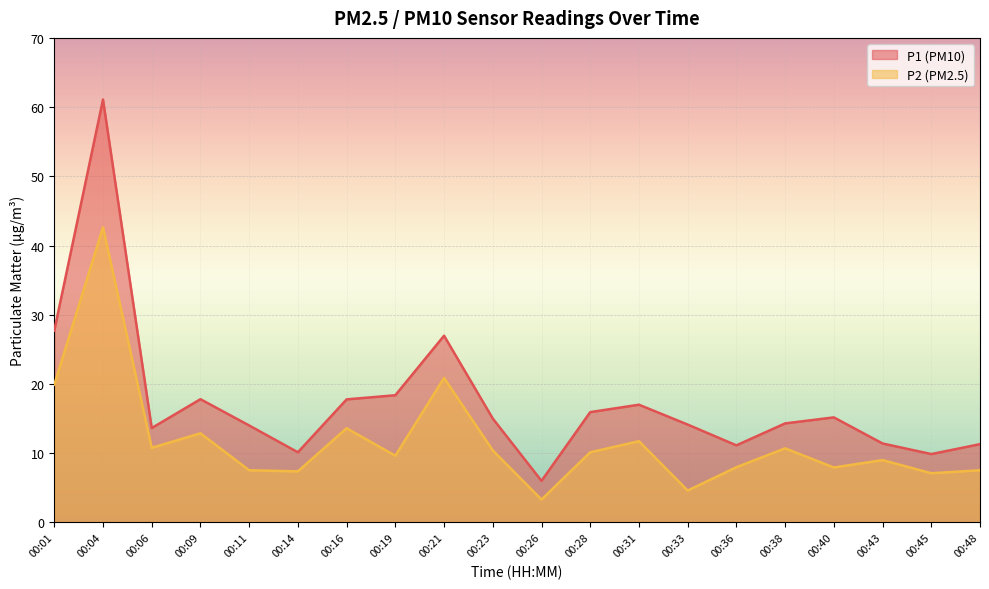

Does the chart display data point markers on the line(s)?

No